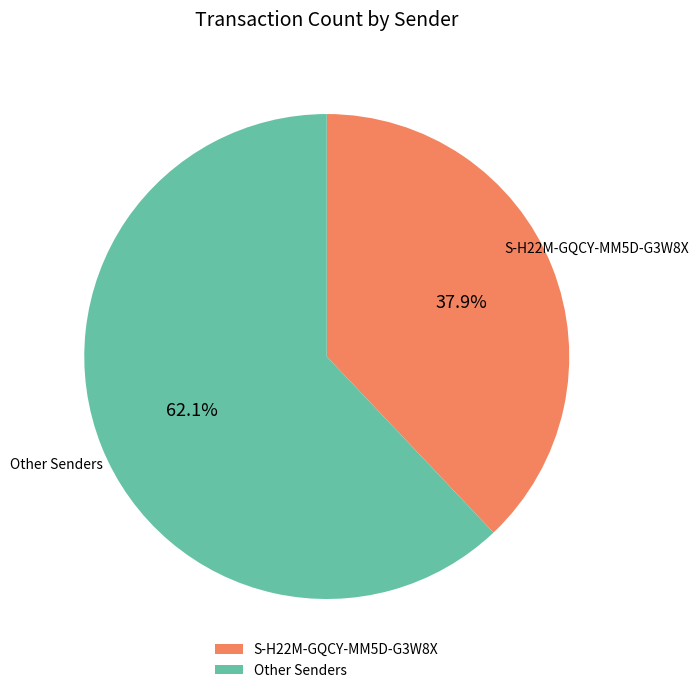

How many slices are in this pie chart?

2